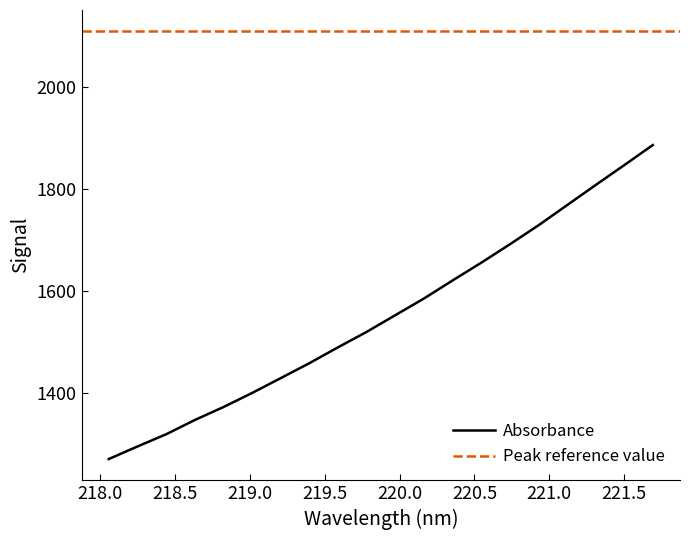

List the labels in order of value, largest first.

221.6902, 221.4993, 221.3083, 221.1174, 220.9264, 220.7354, 220.5444, 220.3533, 220.1623, 219.9712, 219.7801, 219.589, 219.3979, 219.2067, 219.0156, 218.8244, 218.6332, 218.442, 218.2508, 218.0596